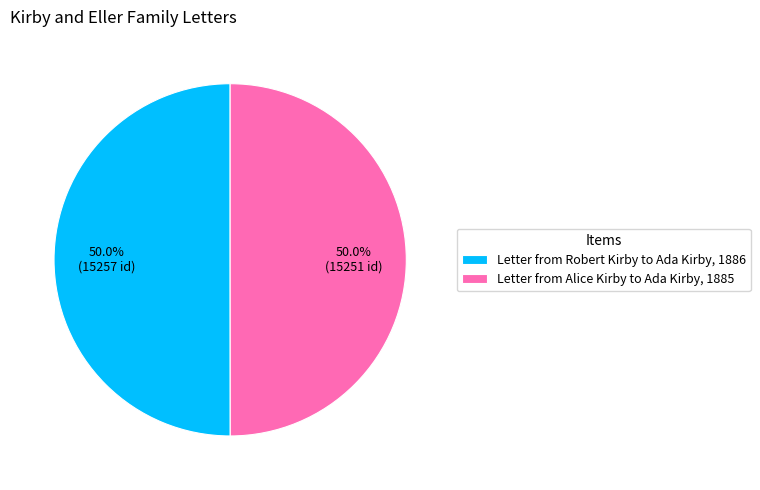

To the nearest percent, what is the average slice percentage?

50%